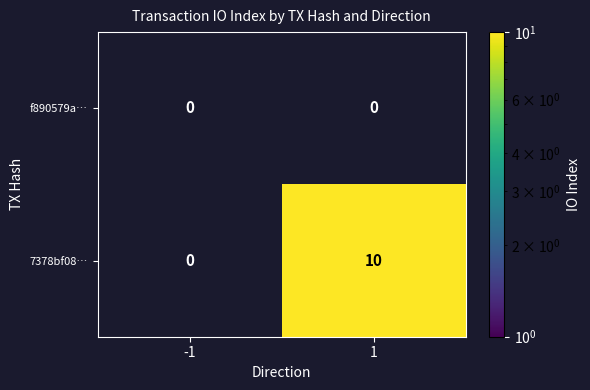

Is it true that 7378bf08… equals 6 at 1?

False